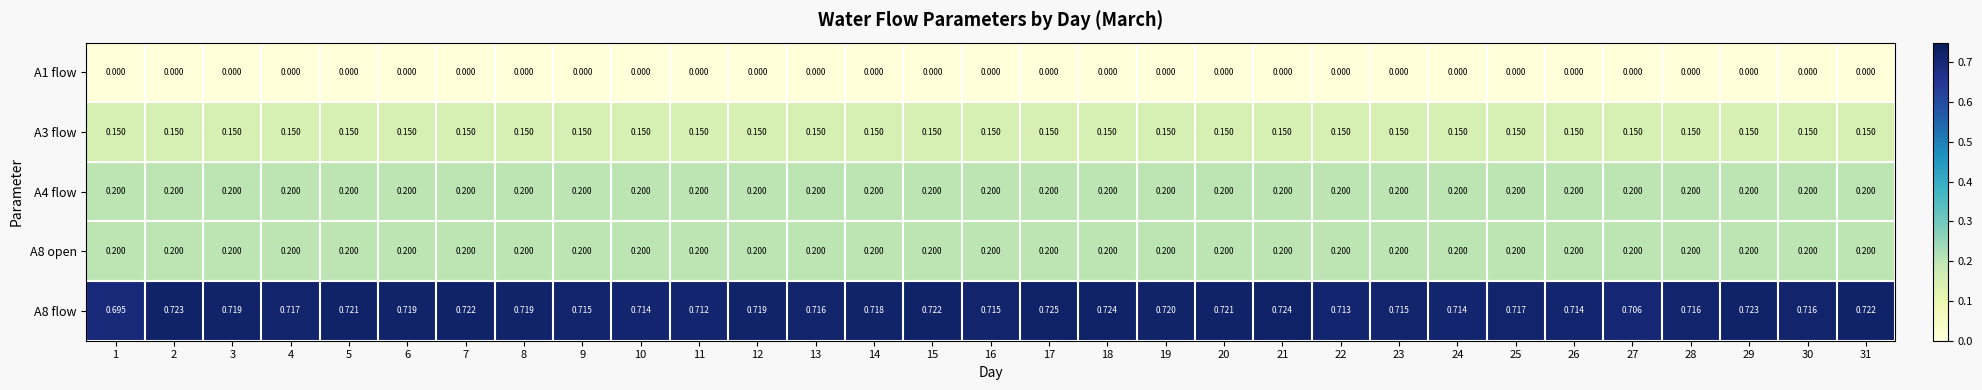

Count the number of categories in the chart.

31